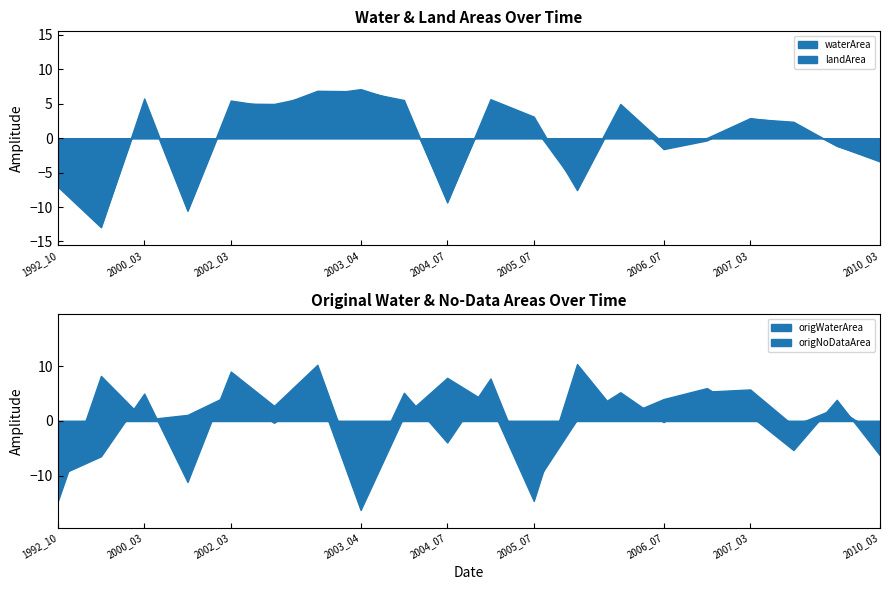

True or false: waterArea and origWaterArea intersect in this chart.

False